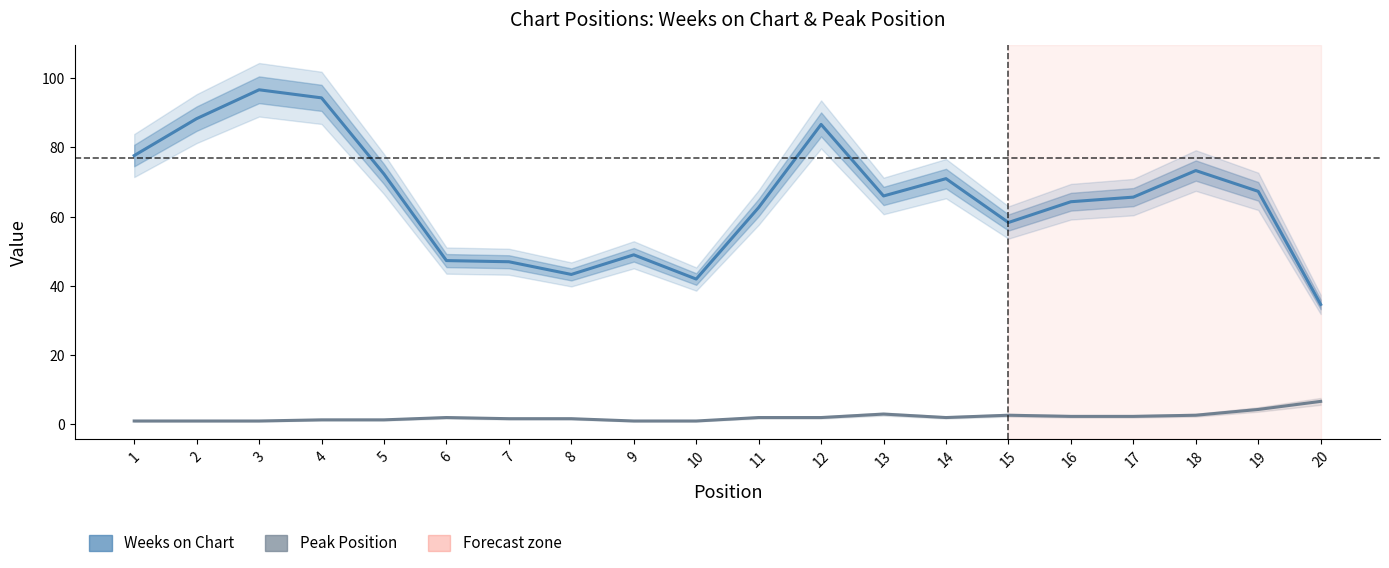

Count the number of categories in the chart.

20